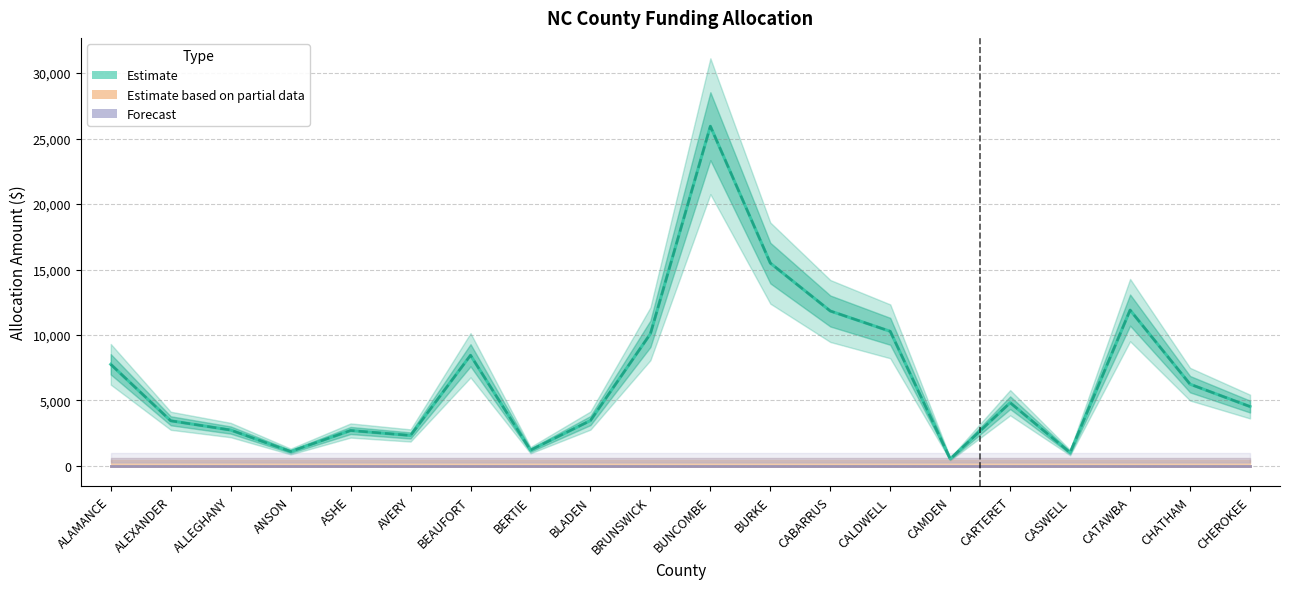

Between ALAMANCE and BURKE, which series saw the biggest shift?

Federal (Initial)